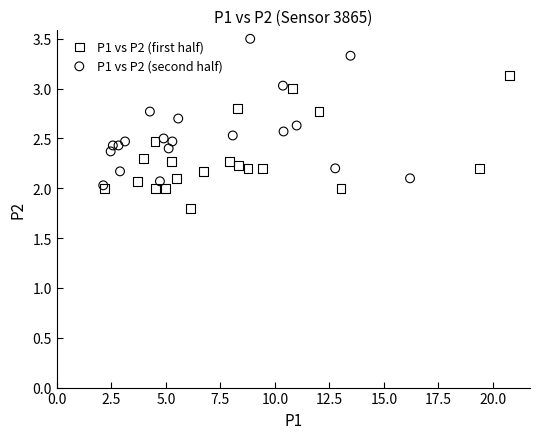

Which series contains the lowest Y value?

P1 vs P2 (first half)